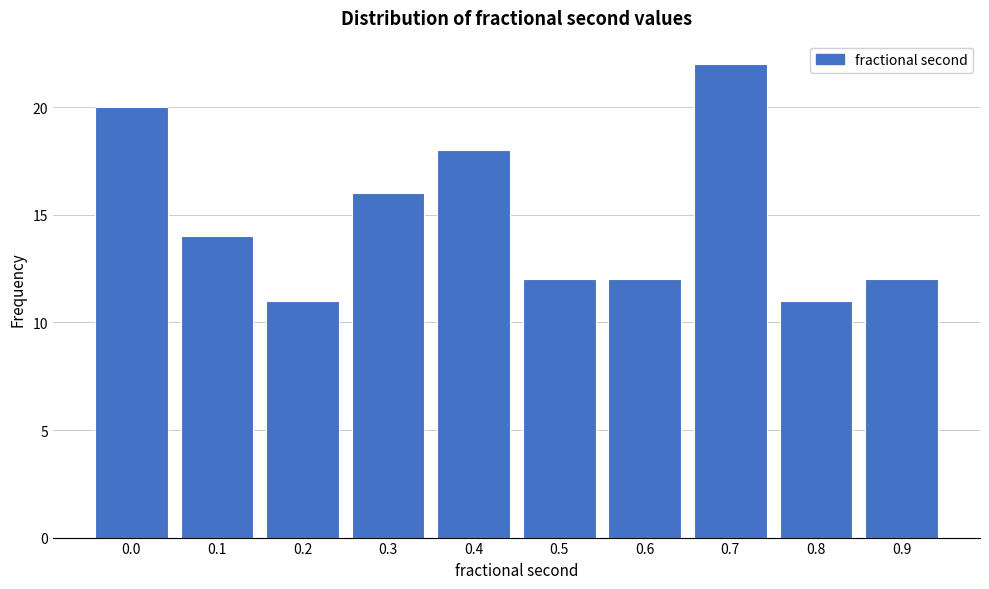

Reading left to right, list all the values displayed in this chart.

0.0=20	0.1=14	0.2=11	0.3=16	0.4=18	0.5=12	0.6=12	0.7=22	0.8=11	0.9=12